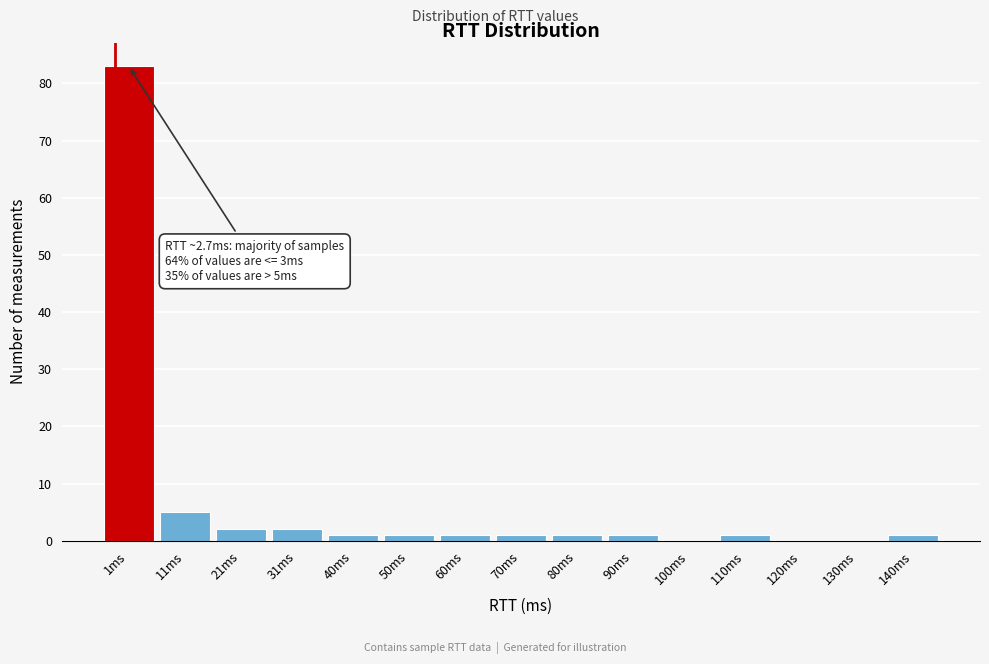

Reading left to right, what are all the values shown in this chart?

1ms=83	11ms=5	21ms=2	31ms=2	40ms=1	50ms=1	60ms=1	70ms=1	80ms=1	90ms=1	100ms=0	110ms=1	120ms=0	130ms=0	140ms=1